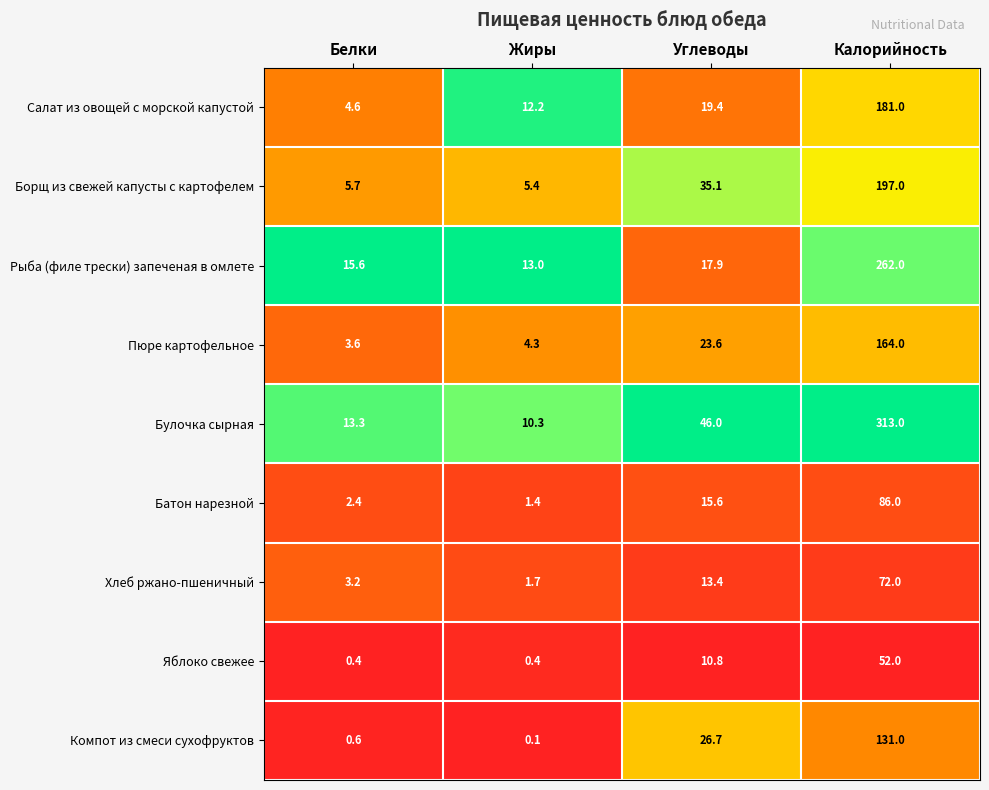

At Белки, list the series in order from largest to smallest.

Рыба (филе трески) запеченая в омлете, Булочка сырная, Борщ из свежей капусты с картофелем, Салат из овощей с морской капустой, Пюре картофельное, Хлеб ржано-пшеничный, Батон нарезной, Компот из смеси сухофруктов, Яблоко свежее